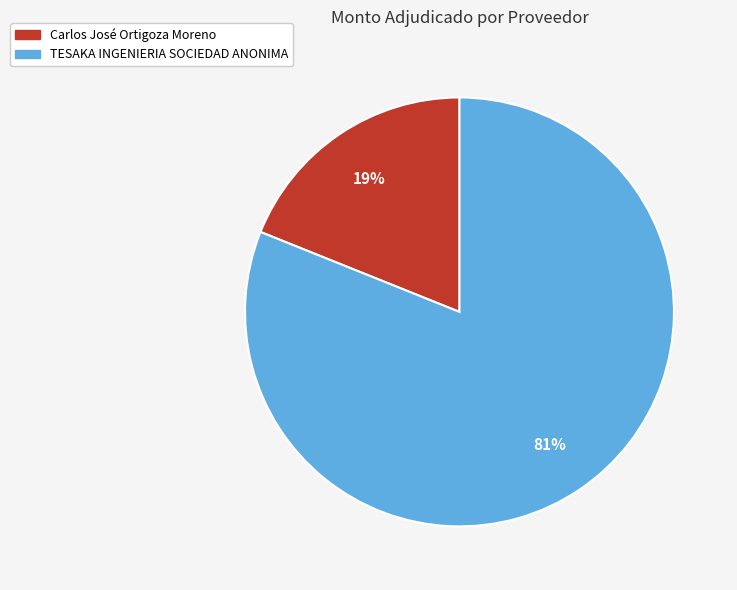

Which category has the smallest portion of the pie?

Carlos José Ortigoza Moreno